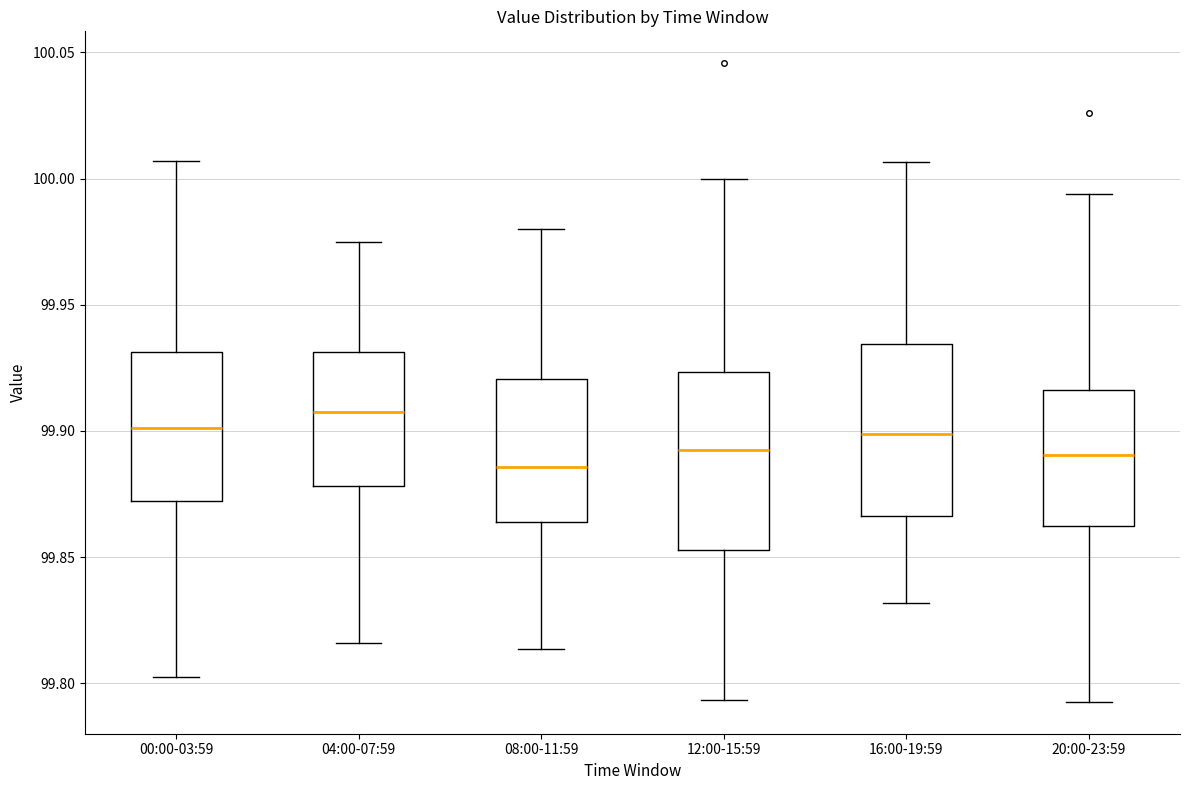

Which box has the highest median line?

04:00-07:59